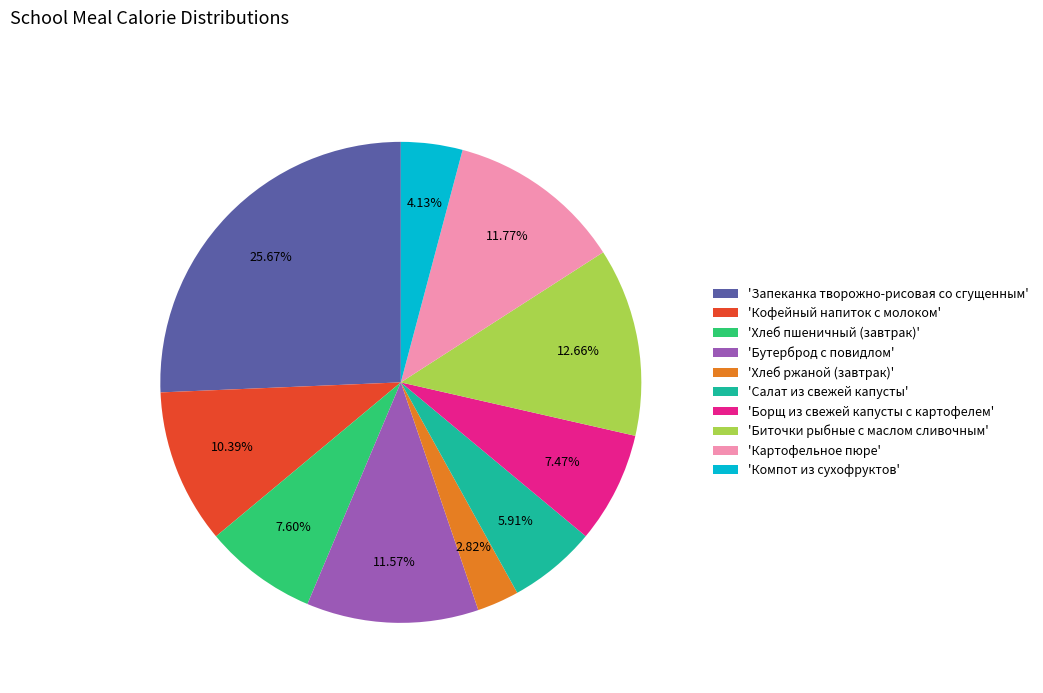

Which has a higher value, 'Биточки рыбные с маслом сливочным' or 'Борщ из свежей капусты с картофелем'?

'Биточки рыбные с маслом сливочным'